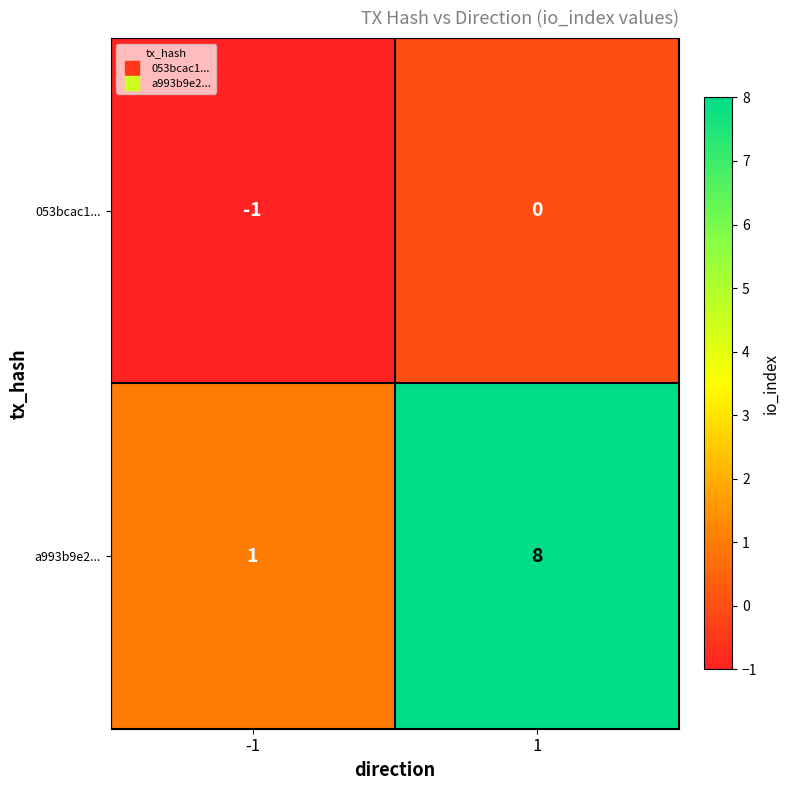

Count the number of categories in the chart.

2